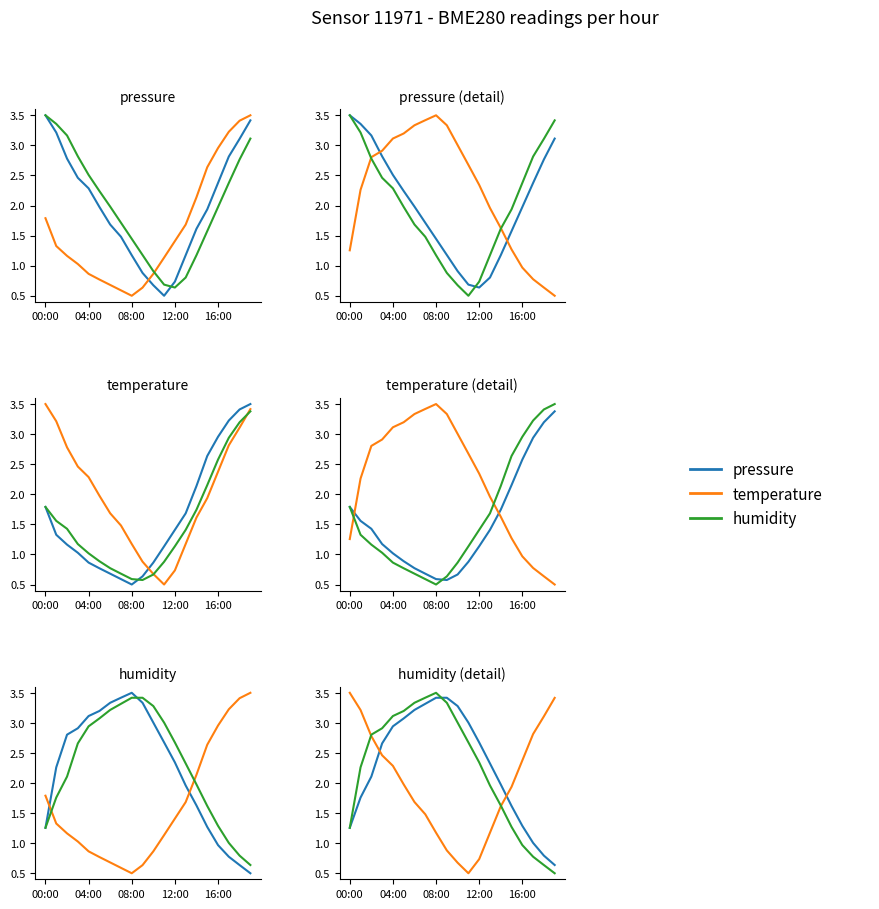

What is the total value across all series at 18?

4.5